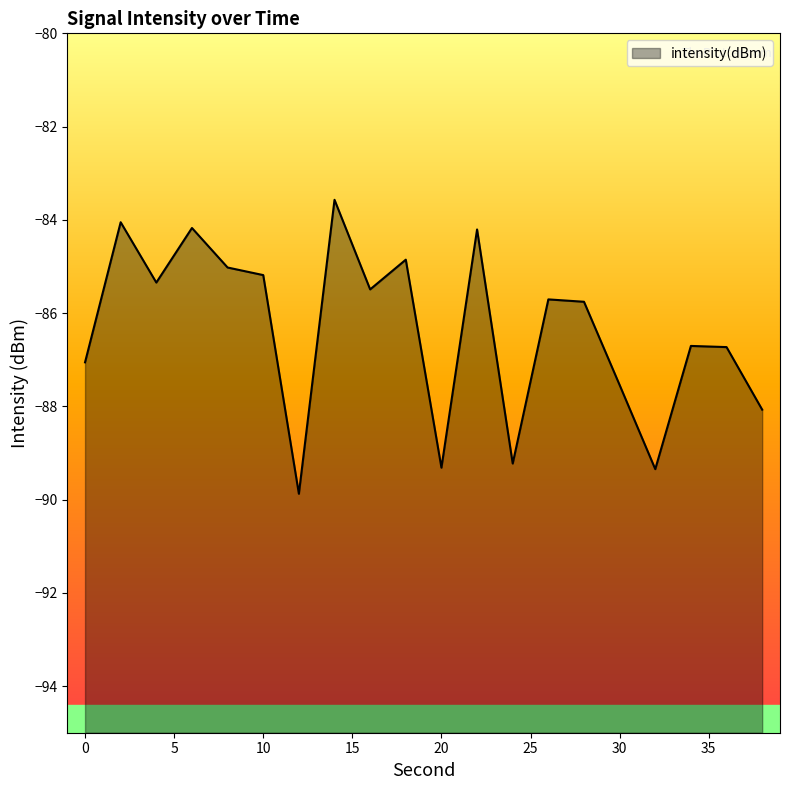

List the labels in order of value, largest first.

14, 2, 6, 22, 18, 8, 10, 4, 16, 26, 28, 34, 36, 0, 30, 38, 24, 20, 32, 12